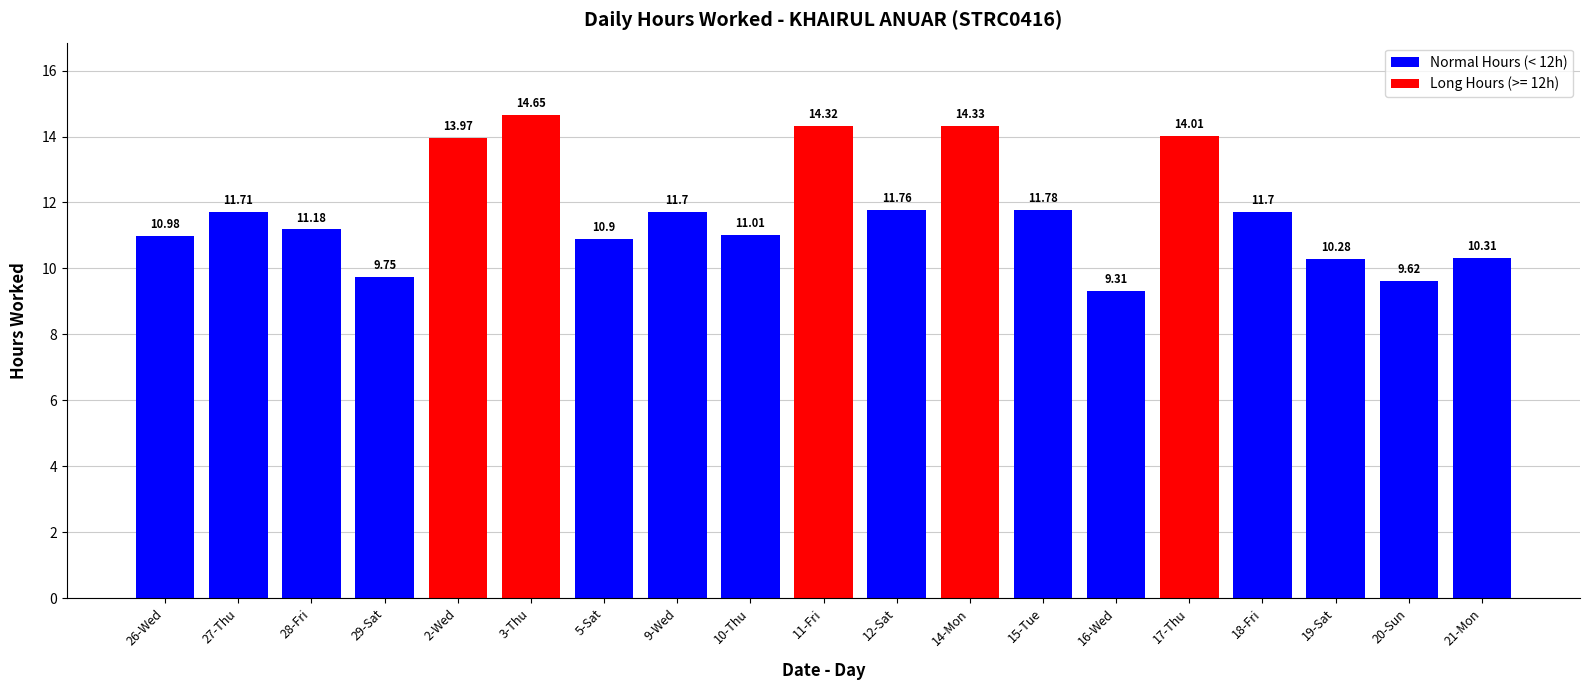

What is the sum of the values at 19-Sat and 15-Tue?

22.1